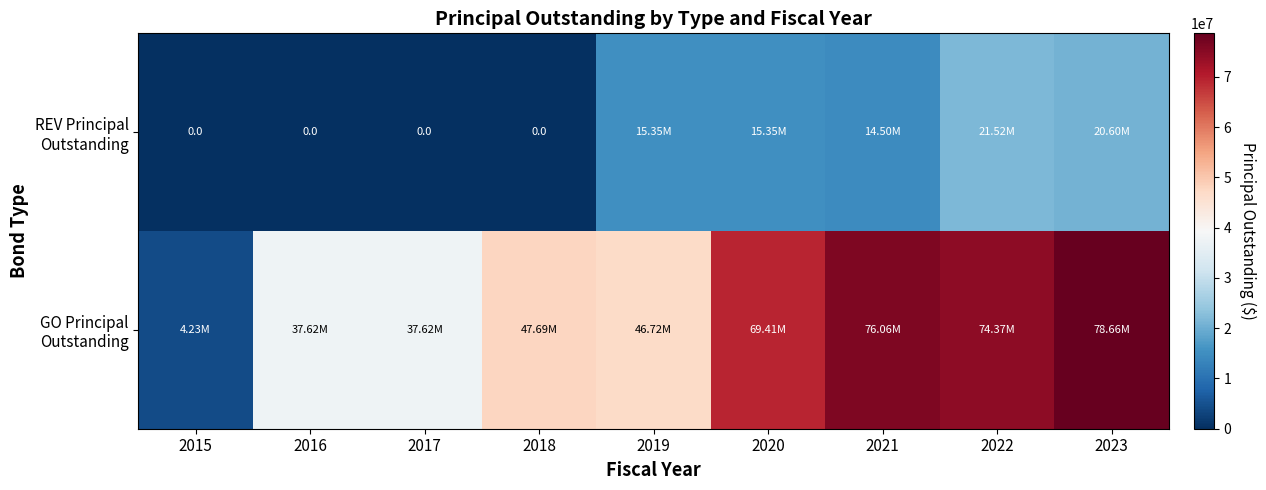

What is the total value across all series at 2020?

84760000